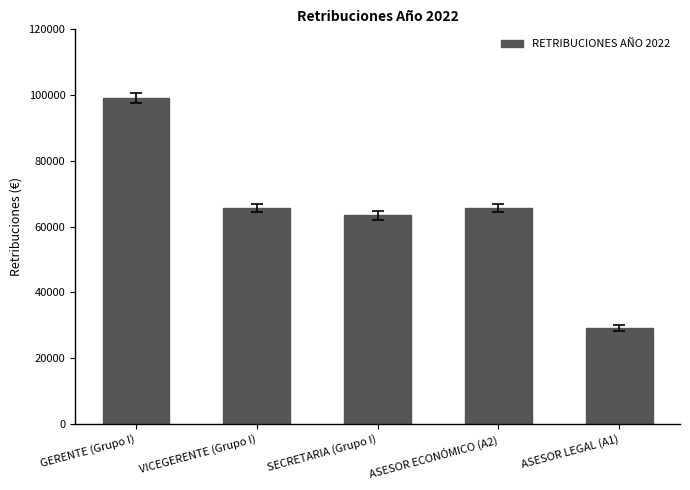

Which category has the highest value across all series?

GERENTE (Grupo I)